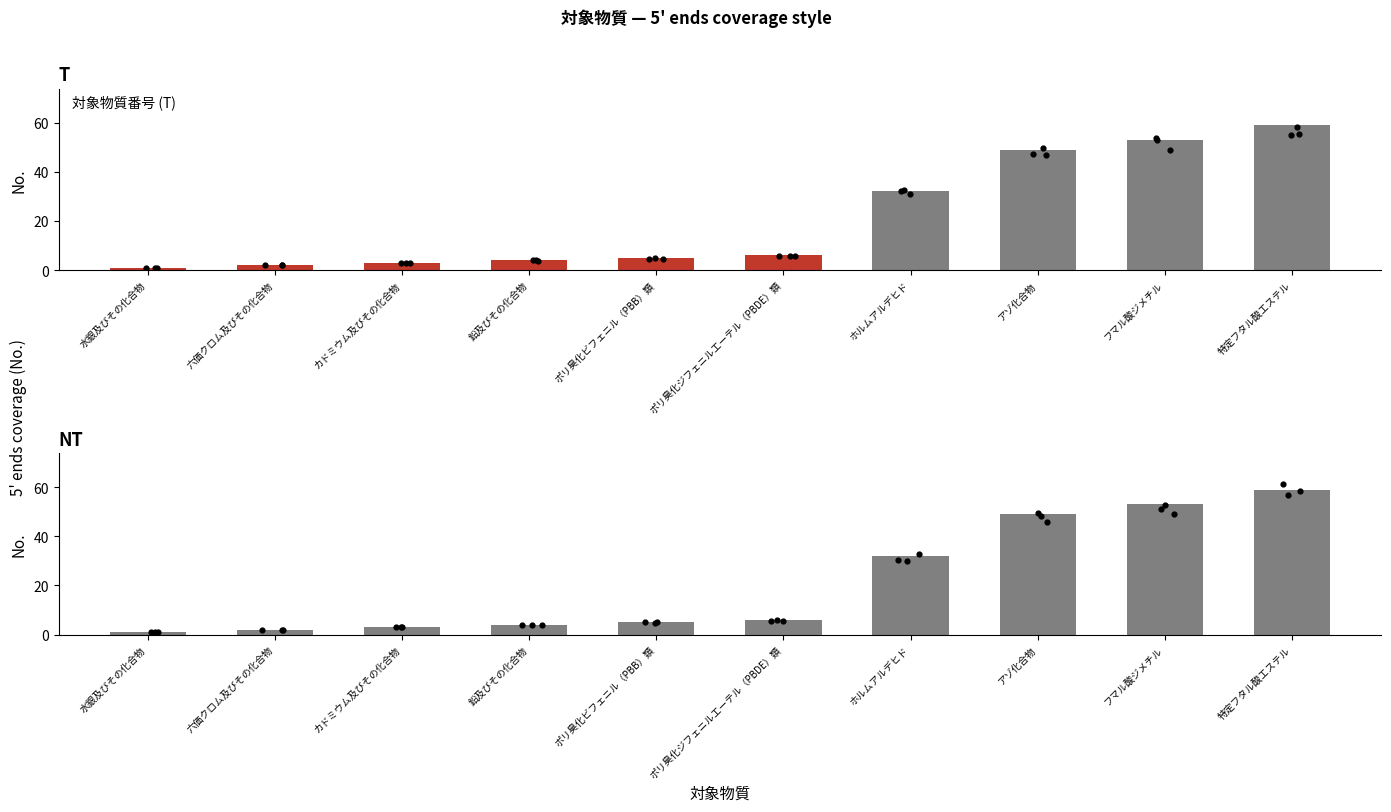

What is the change in value from 六価クロム及びその化合物 to 鉛及びその化合物?

+2